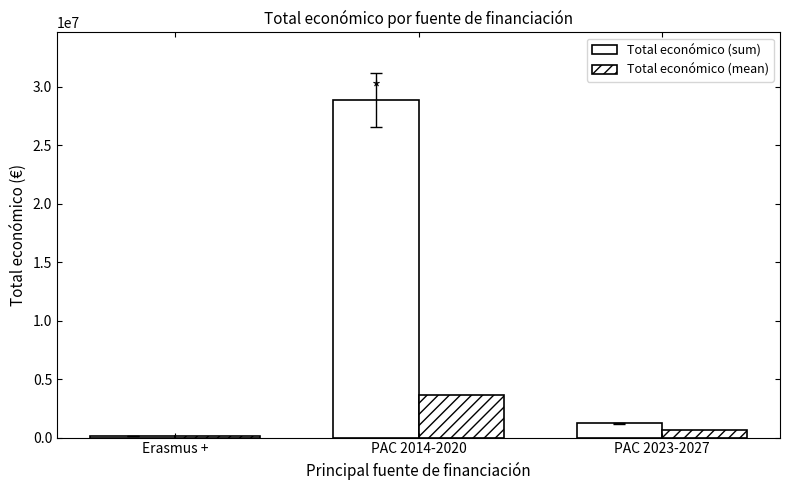

List the series in order of their overall mean, lowest first.

Total económico (mean), Total económico (sum)